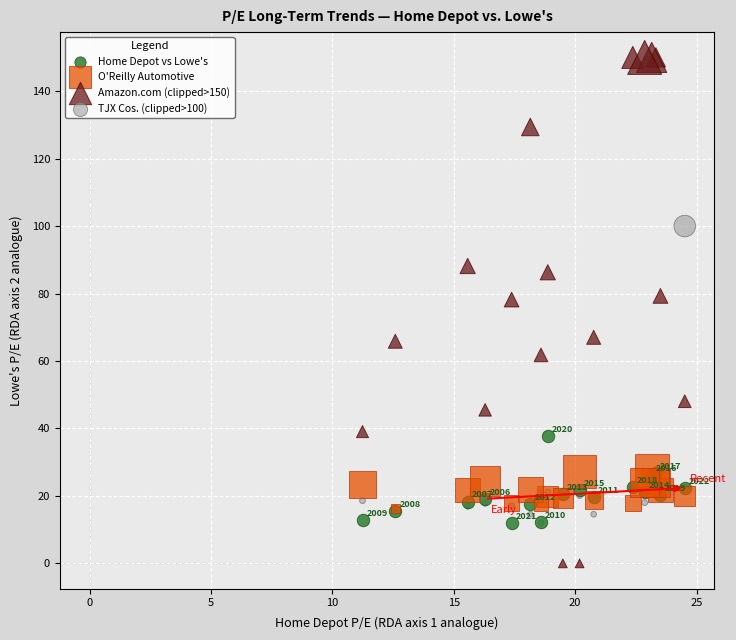

Which series reaches the maximum Y coordinate?

Amazon.com (clipped>150)